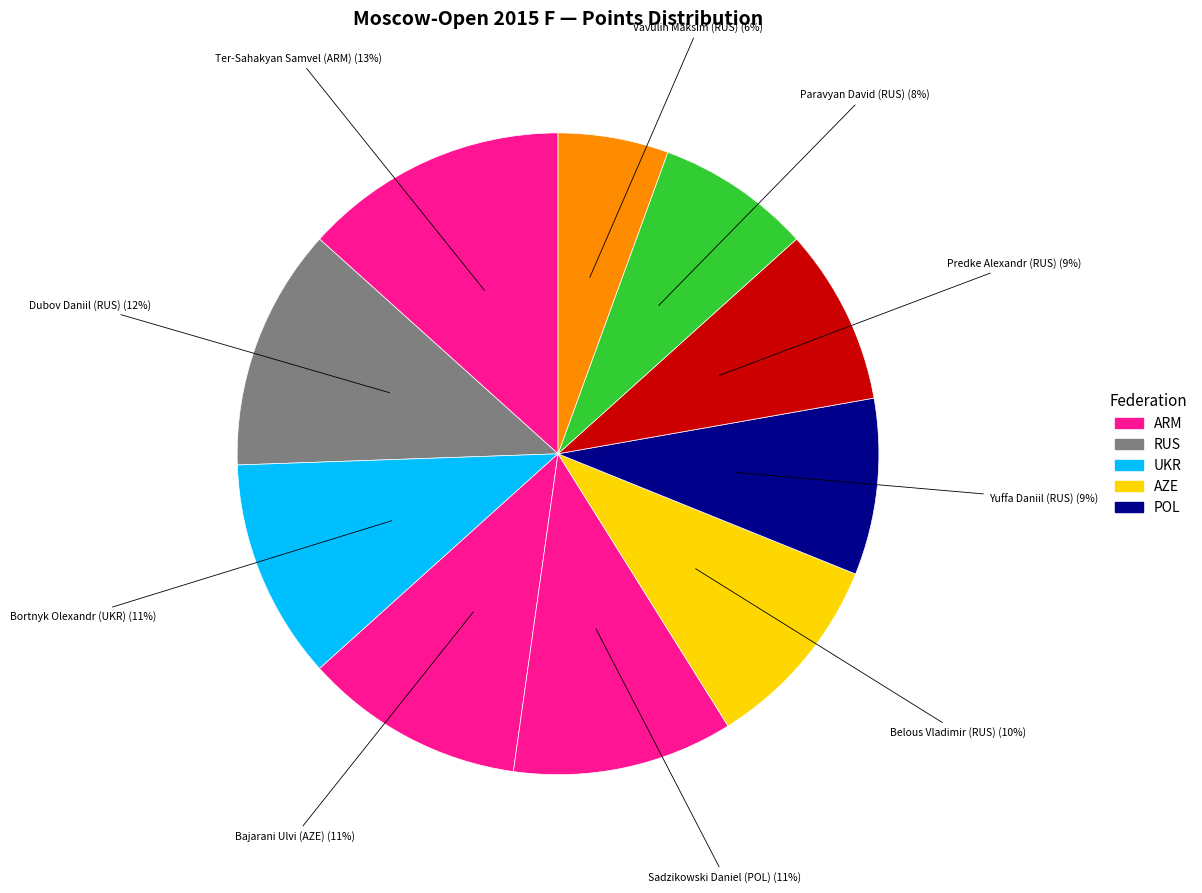

How many slices are in this pie chart?

10